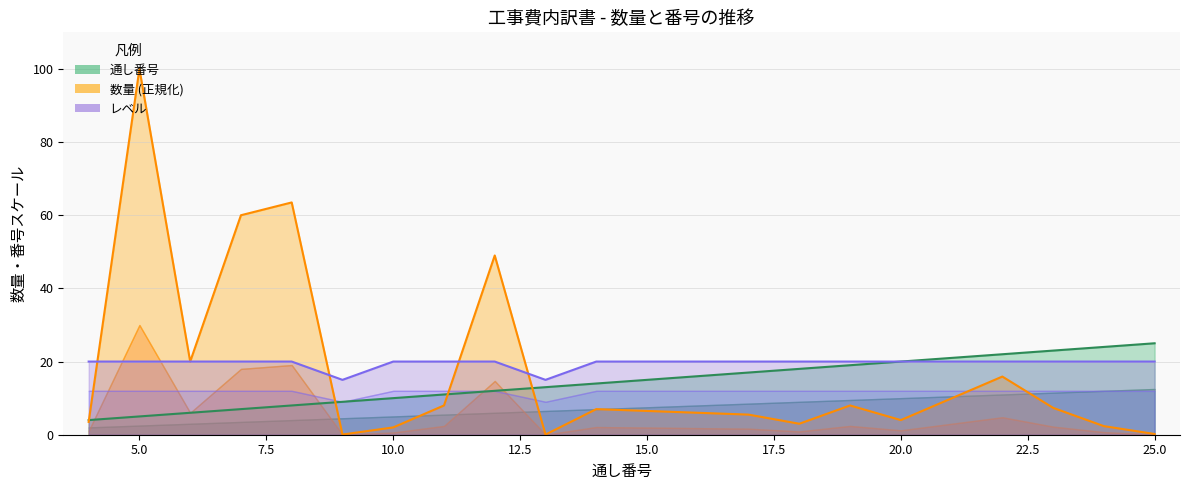

What is the smallest value displayed?

4